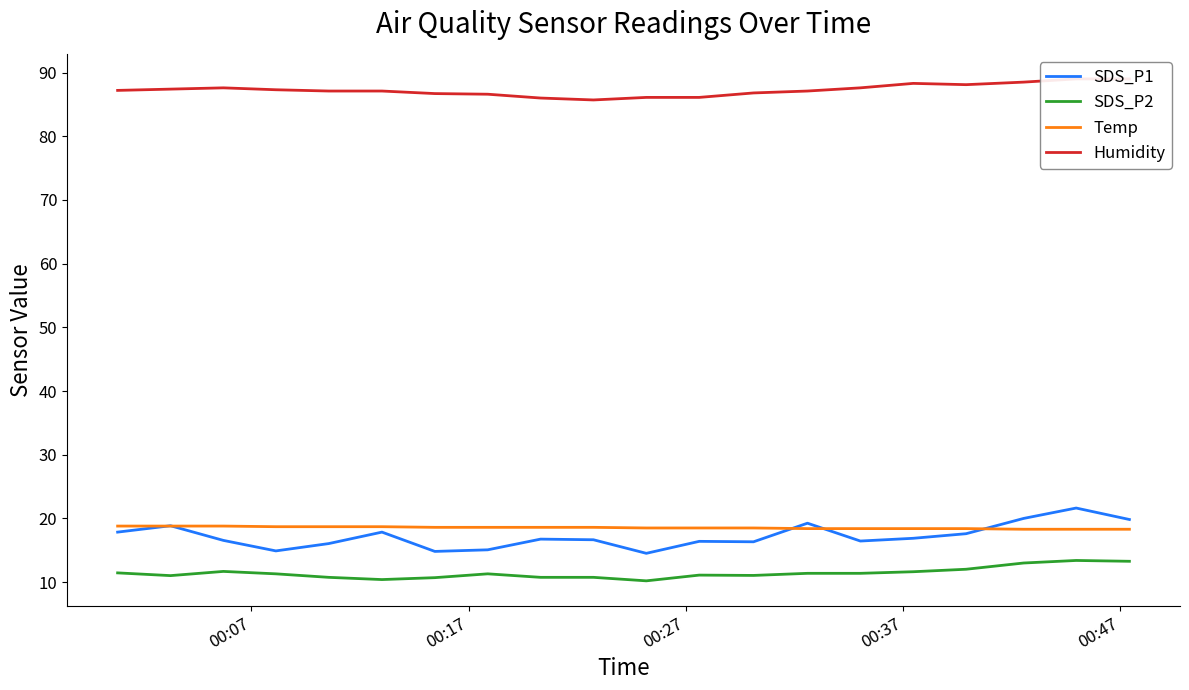

True or false: SDS_P2 and SDS_P1 intersect in this chart.

False